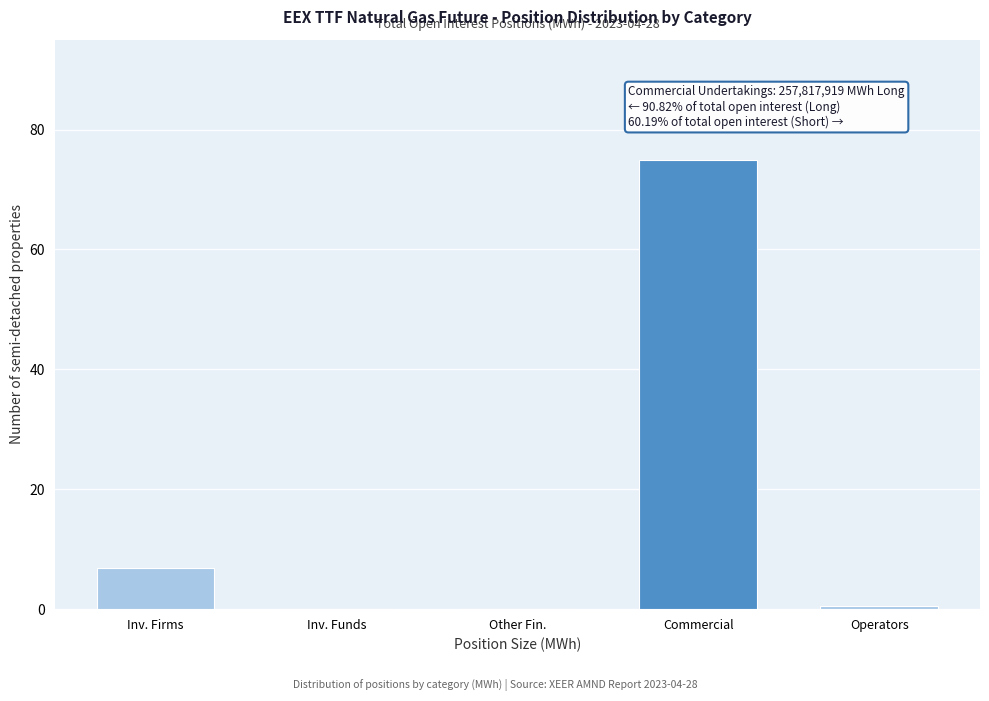

At which label is the value closest to 37?

Inv. Firms